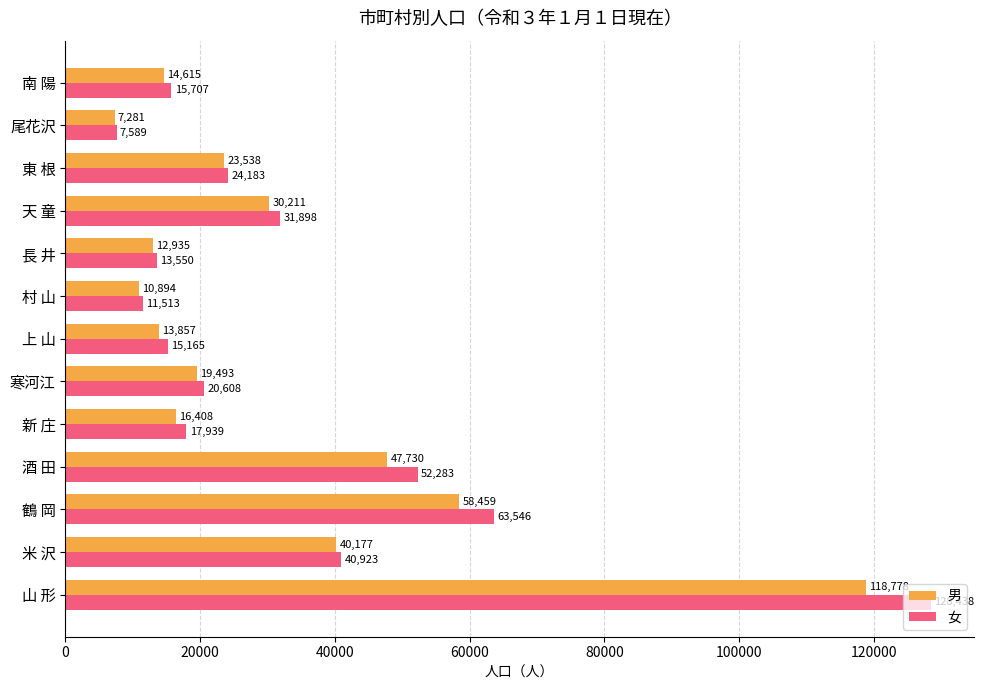

What is the sum of the 女 values at 東 根 and 新 庄?

42122